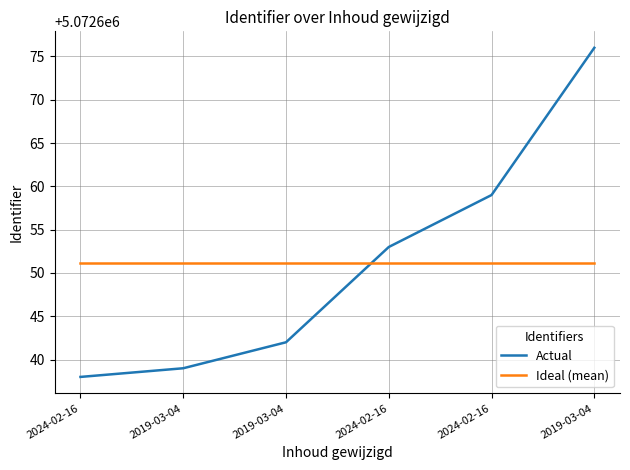

Reading left to right, list all the values displayed in this chart.

Actual: 2024-02-16=5072638.0	2019-03-04=5072639.0	2019-03-04=5072642.0	2024-02-16=5072653.0	2024-02-16=5072659.0	2019-03-04=5072676.0
Ideal (mean): 2024-02-16=5072651.2	2019-03-04=5072651.2	2019-03-04=5072651.2	2024-02-16=5072651.2	2024-02-16=5072651.2	2019-03-04=5072651.2